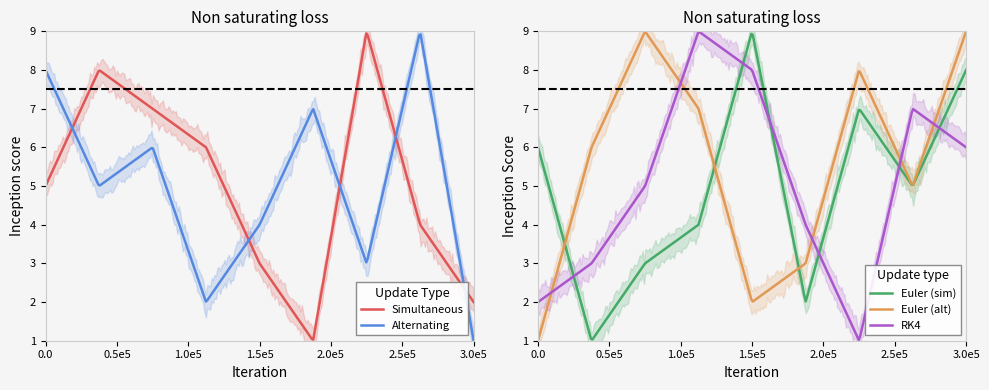

What is the lowest value of the Euler (alt) series?

1.0